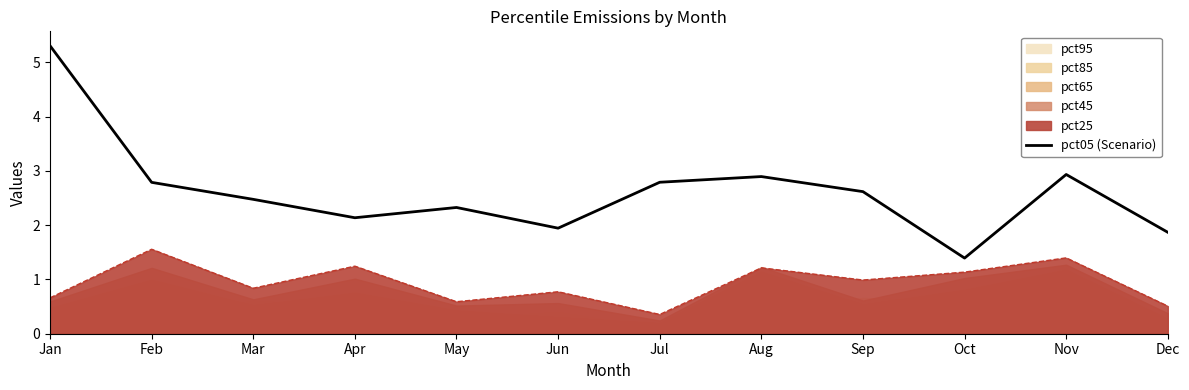

Reading left to right, extract all data points from this chart.

5.3	2.8	2.5	2.1	2.3	1.9	2.8	2.9	2.6	1.4	2.9	1.9